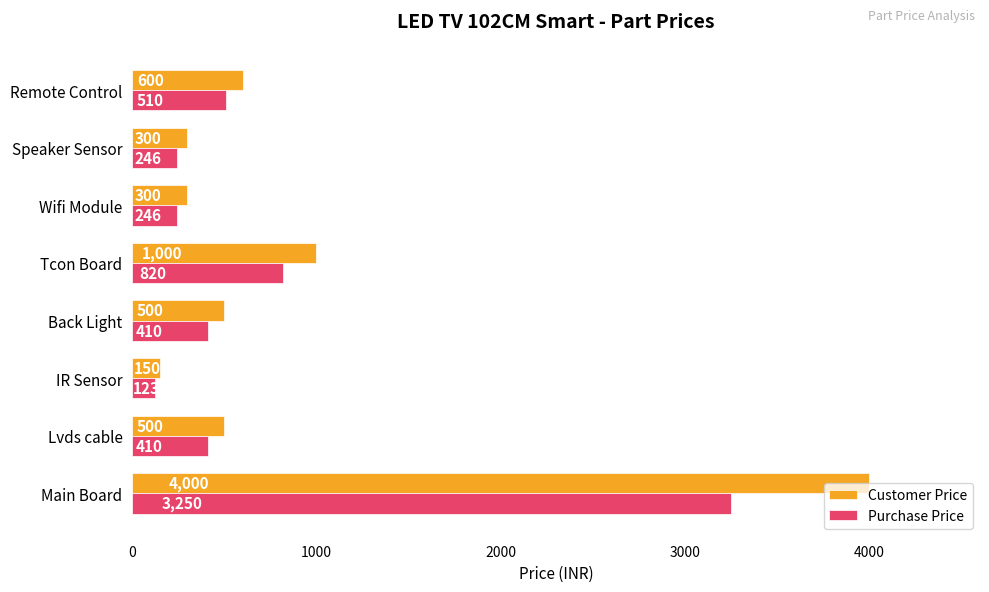

The value of Customer Price at Main Board is 2052. True or false?

False